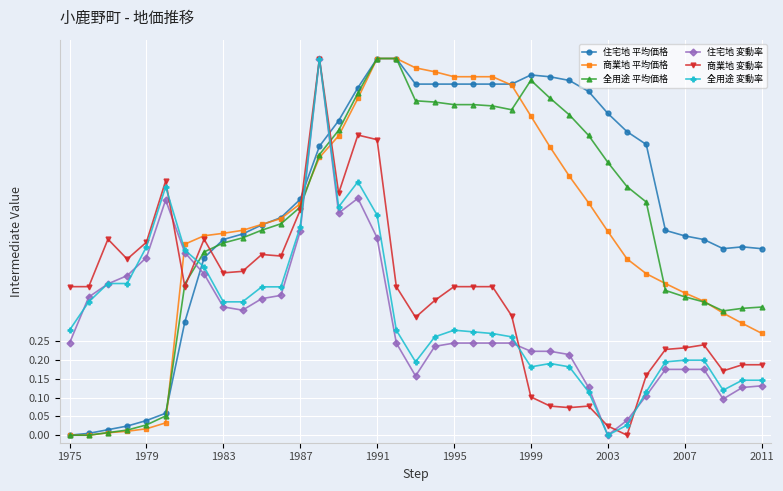

True or false: 商業地 平均価格 and 全用途 変動率 intersect in this chart.

True